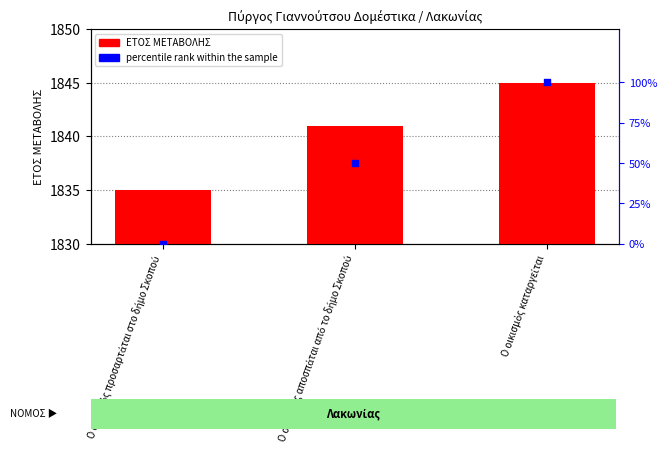

What are all the series names shown in the legend?

ΕΤΟΣ ΜΕΤΑΒΟΛΗΣ, percentile rank within the sample